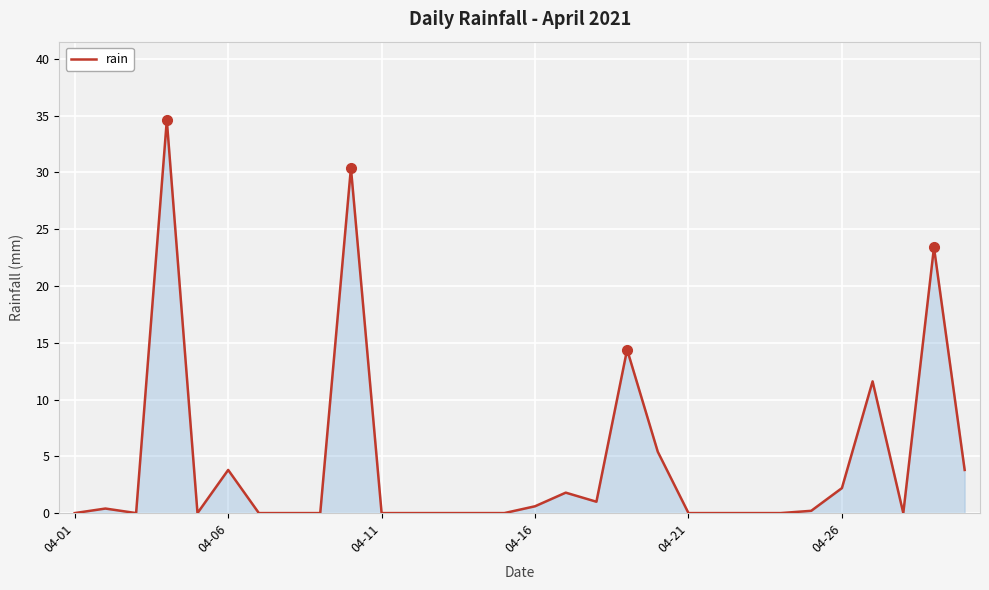

What is the difference between the maximum and minimum values?

34.6